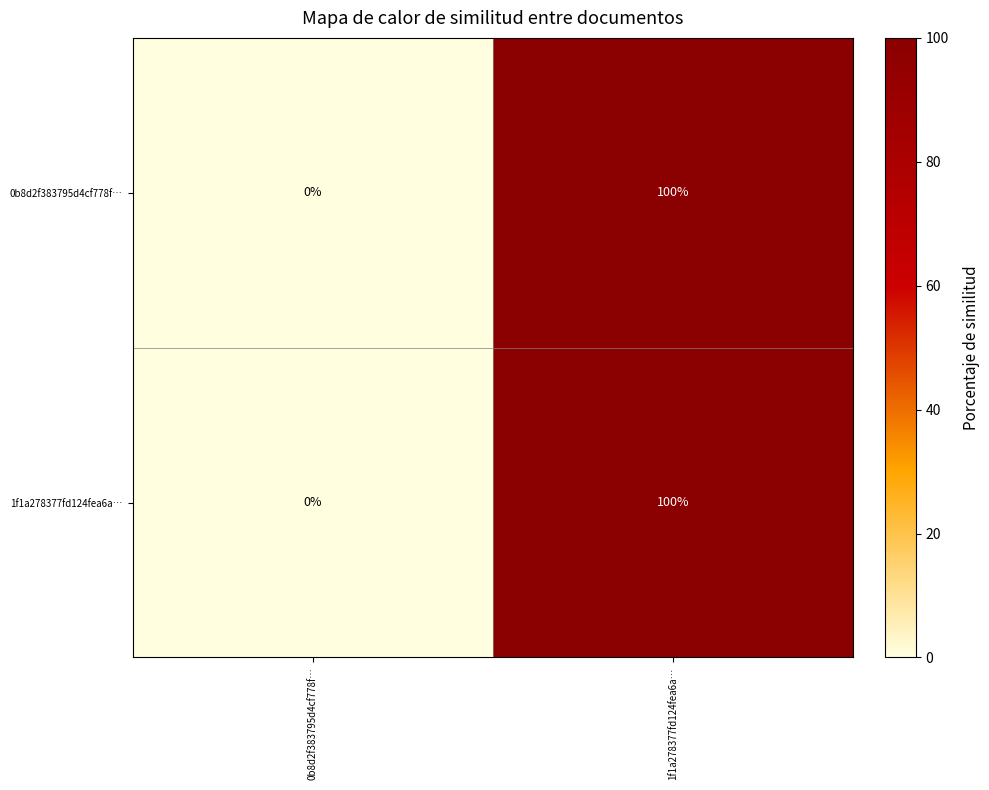

Is the value of 1f1a278377fd124fea6a… at 0b8d2f383795d4cf778f… greater than the value of 0b8d2f383795d4cf778f… at 1f1a278377fd124fea6a…?

No